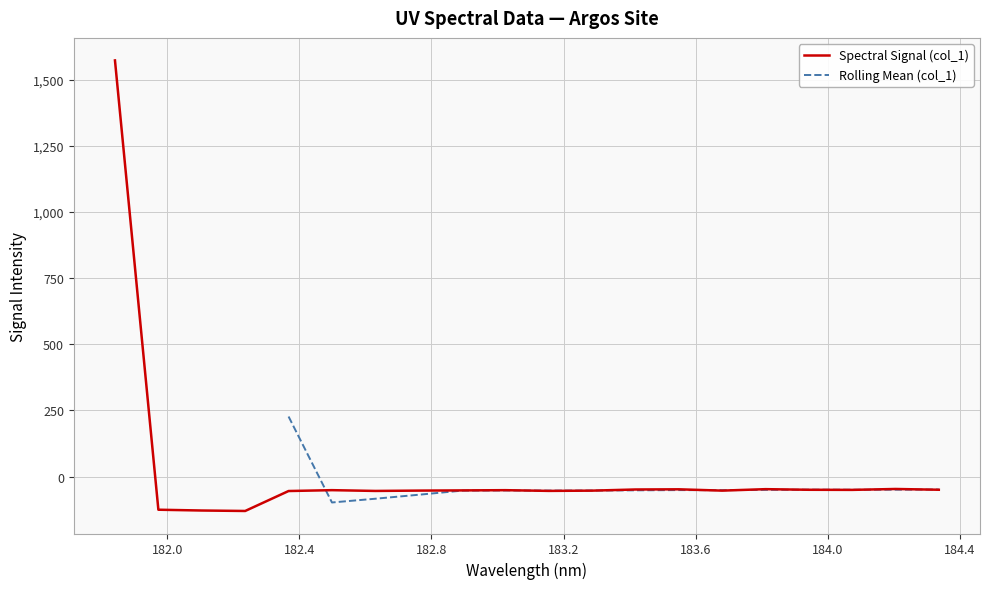

What is the maximum value shown in the chart?

1573.1